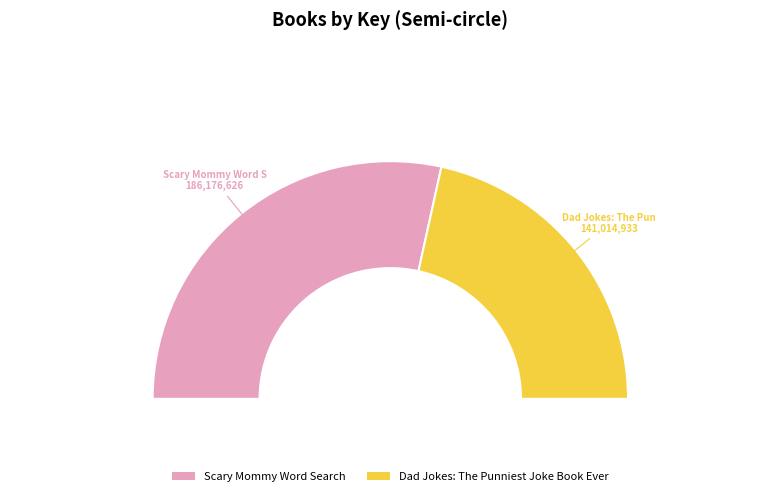

Which has a higher value, Dad Jokes: The Punniest Joke Book Ever or Scary Mommy Word Search?

Scary Mommy Word Search